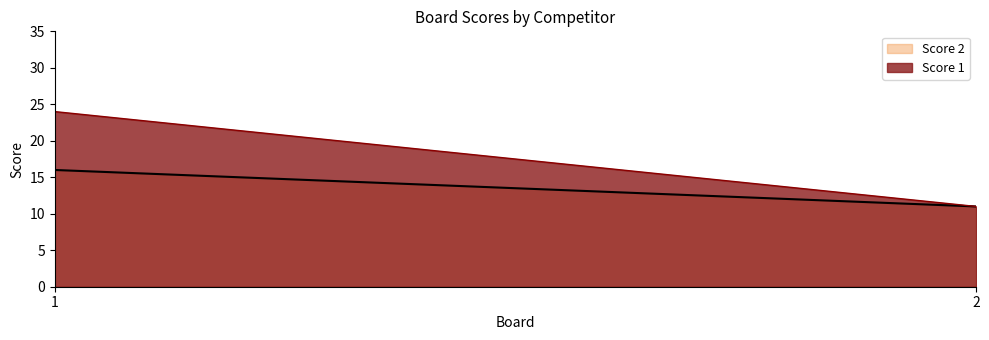

At 1, list the series in order from largest to smallest.

Score 1, Score 2